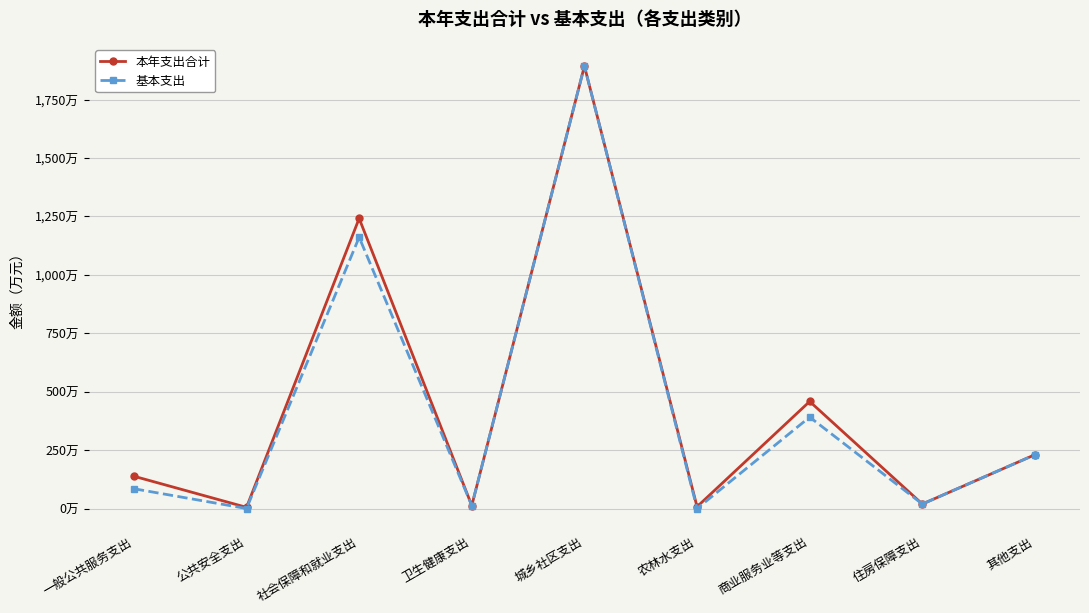

What is the label of the 8th point from the right?

公共安全支出